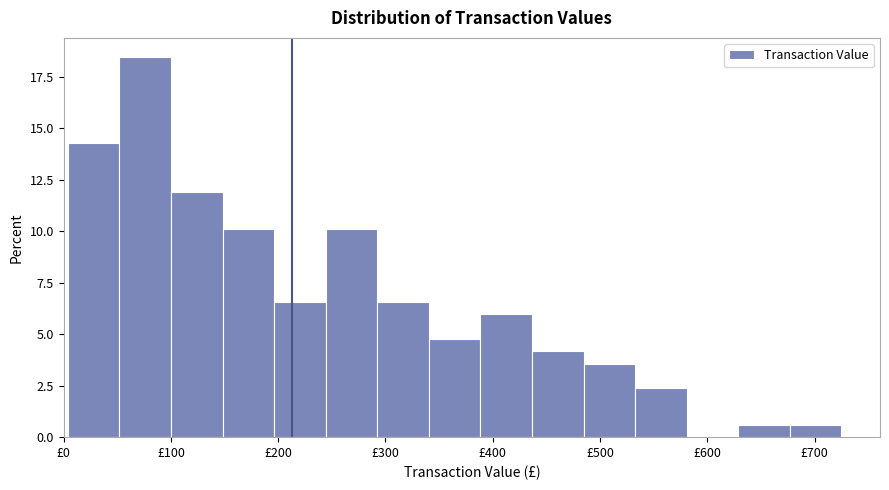

Reading left to right, transcribe this chart: for each bar, give the range it covers on the x-axis and its height. Neither the bar edges nor the heights are printed on the chart, so give them approximately, as read against the axes.

0 to 50: 14.5
50 to 100: 18.5
100 to 150: 12.0
150 to 200: 10.0
200 to 240: 6.5
240 to 290: 10.0
290 to 340: 6.5
340 to 390: 5.0
390 to 440: 6.0
440 to 480: 4.0
480 to 530: 3.5
530 to 580: 2.5
580 to 630: 0
630 to 680: 0.5
680 to 730: 0.5